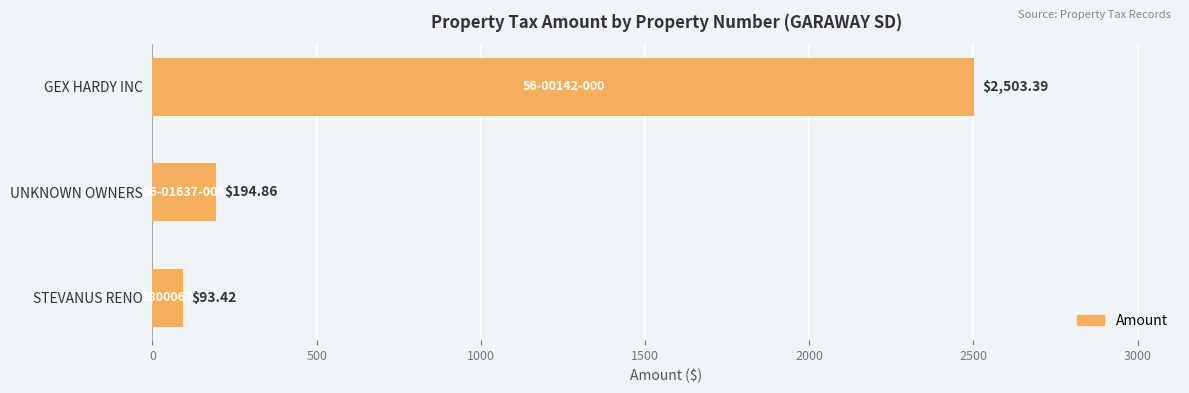

At which label is the value closest to 1298?

UNKNOWN OWNERS